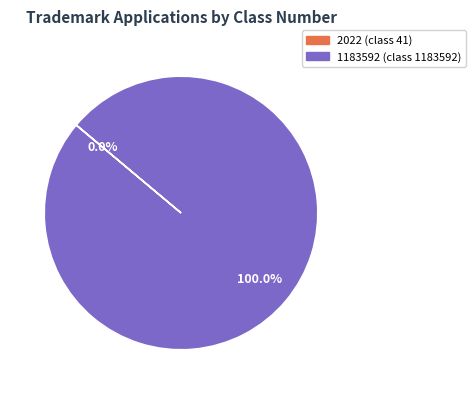

Which category has the biggest portion of the pie?

1183592